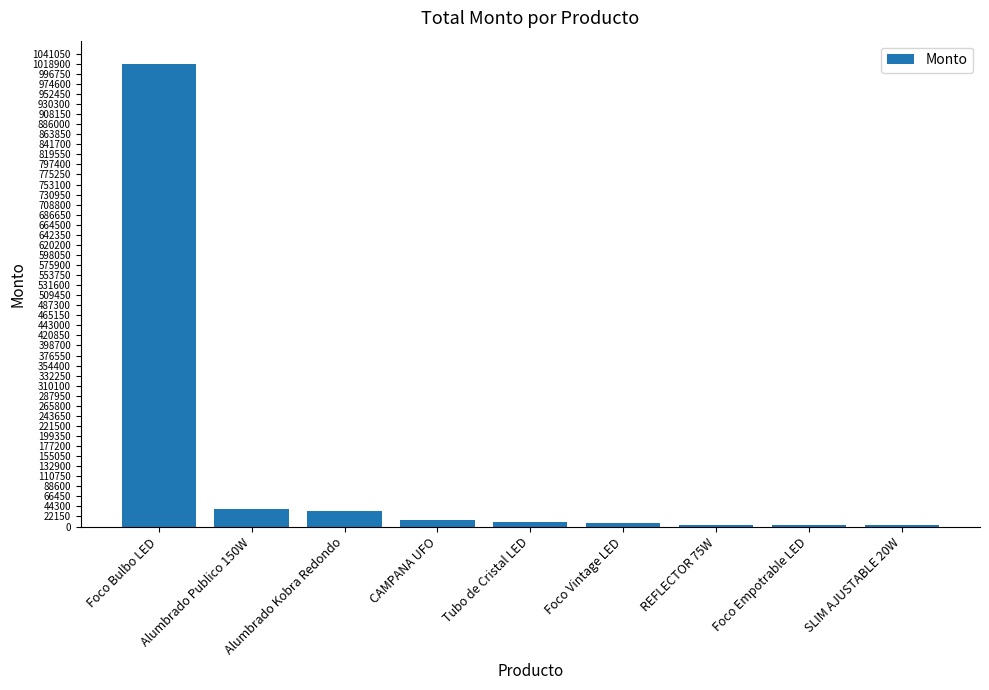

What is the average value?

125961